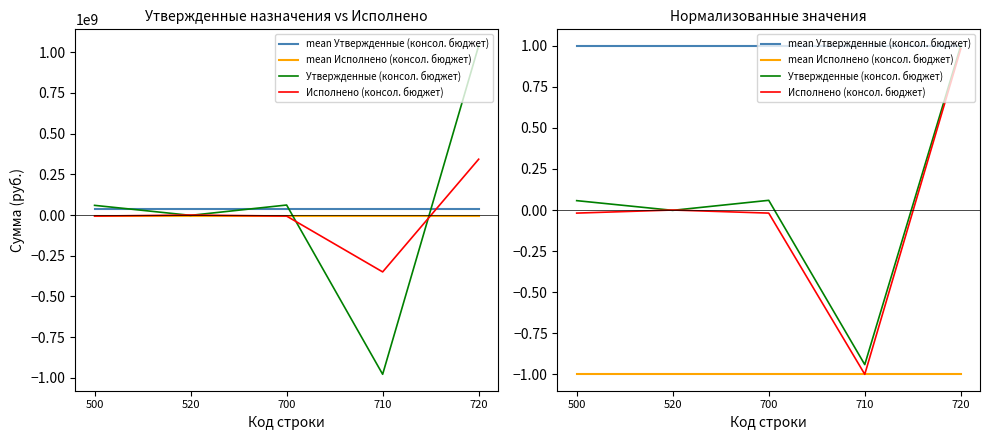

At which category is the sum across all series the highest?

720